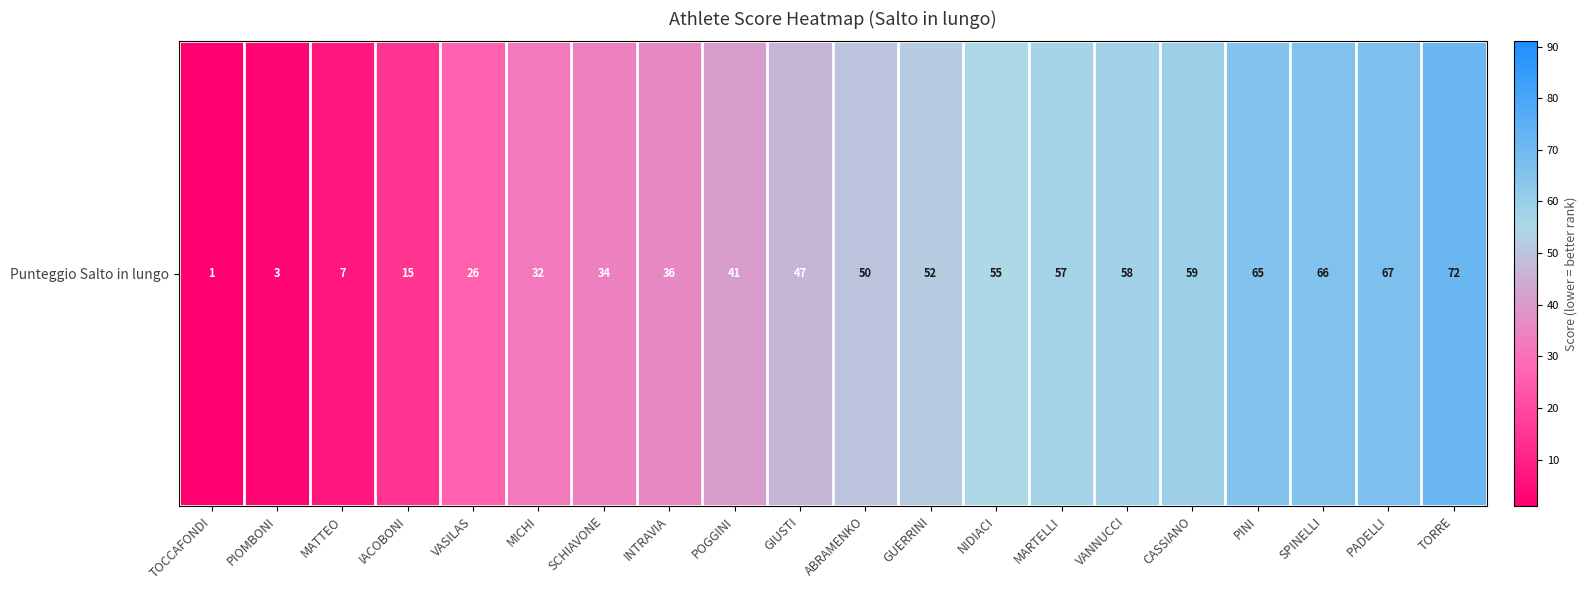

Reading left to right, extract all data points from this chart.

TOCCAFONDI=1	PIOMBONI=3	MATTEO=7	IACOBONI=15	VASILAS=26	MICHI=32	SCHIAVONE=34	INTRAVIA=36	POGGINI=41	GIUSTI=47	ABRAMENKO=50	GUERRINI=52	NIDIACI=55	MARTELLI=57	VANNUCCI=58	CASSIANO=59	PINI=65	SPINELLI=66	PADELLI=67	TORRE=72